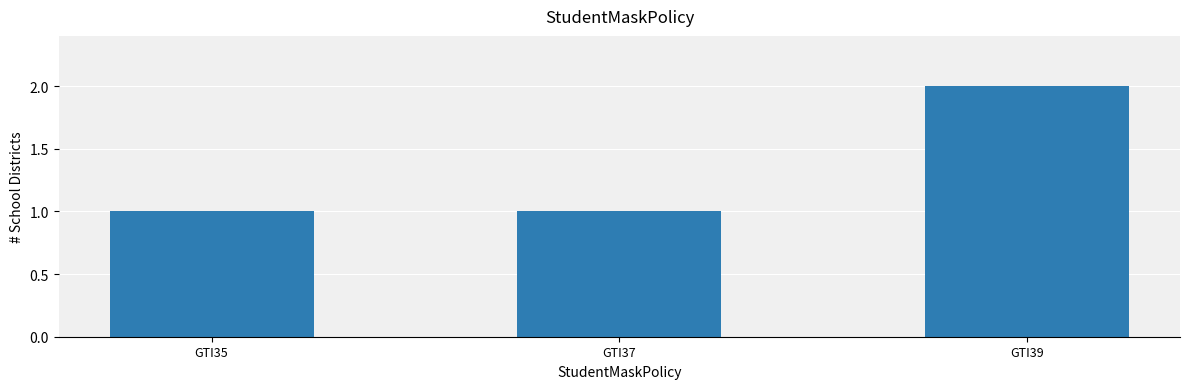

Reading left to right, what are all the values shown in this chart?

1	1	2